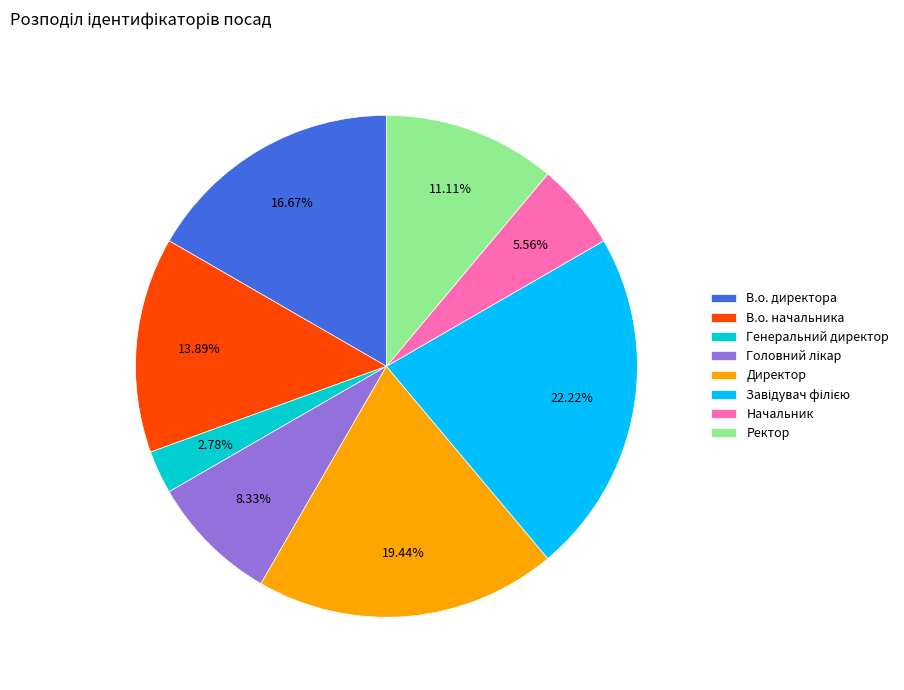

Is it true that Директор is 8% of the pie?

False